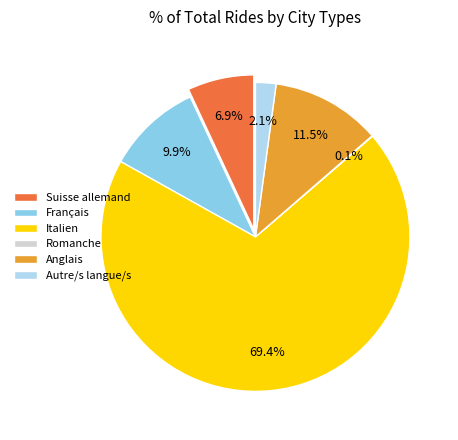

What is the smallest slice in the pie chart?

Romanche